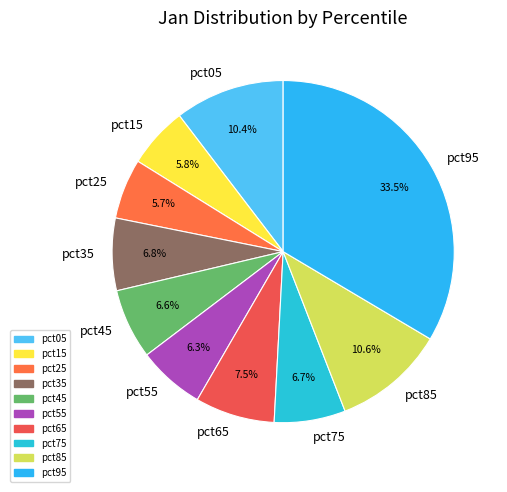

Which category has the biggest portion of the pie?

pct95